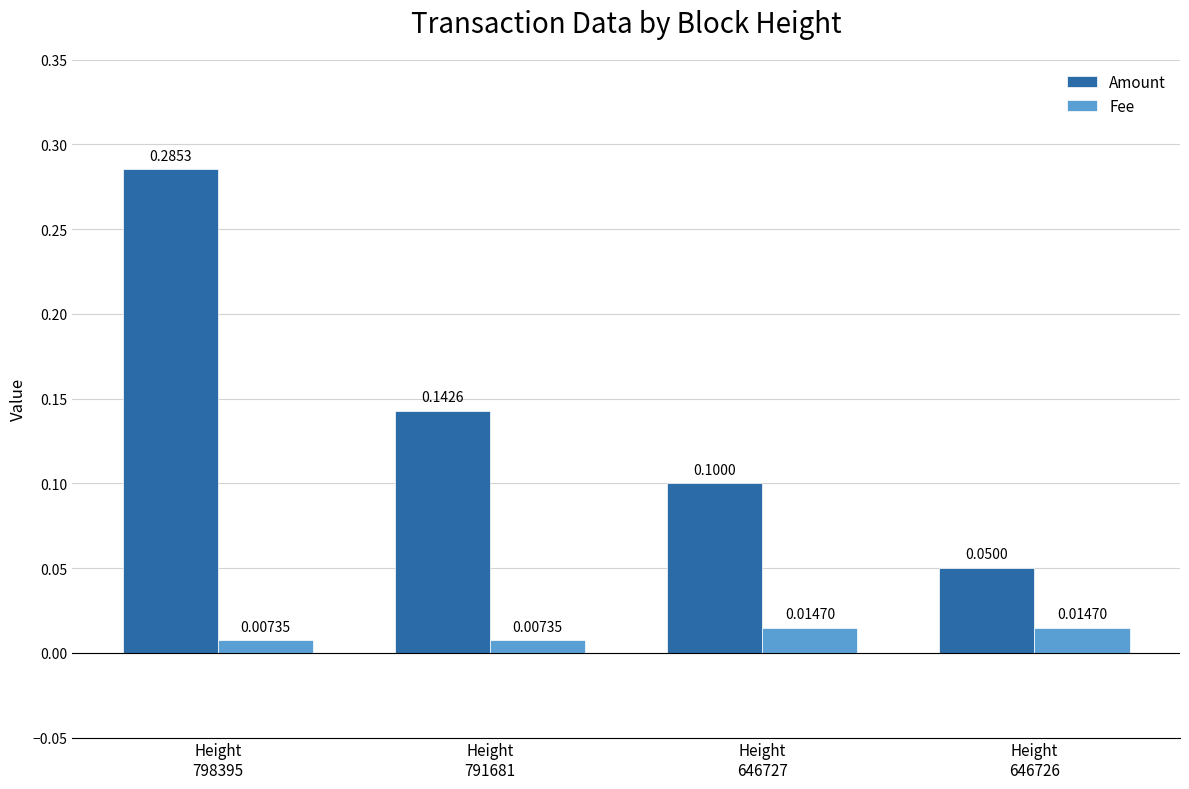

What are all the series names shown in the legend?

Amount, Fee